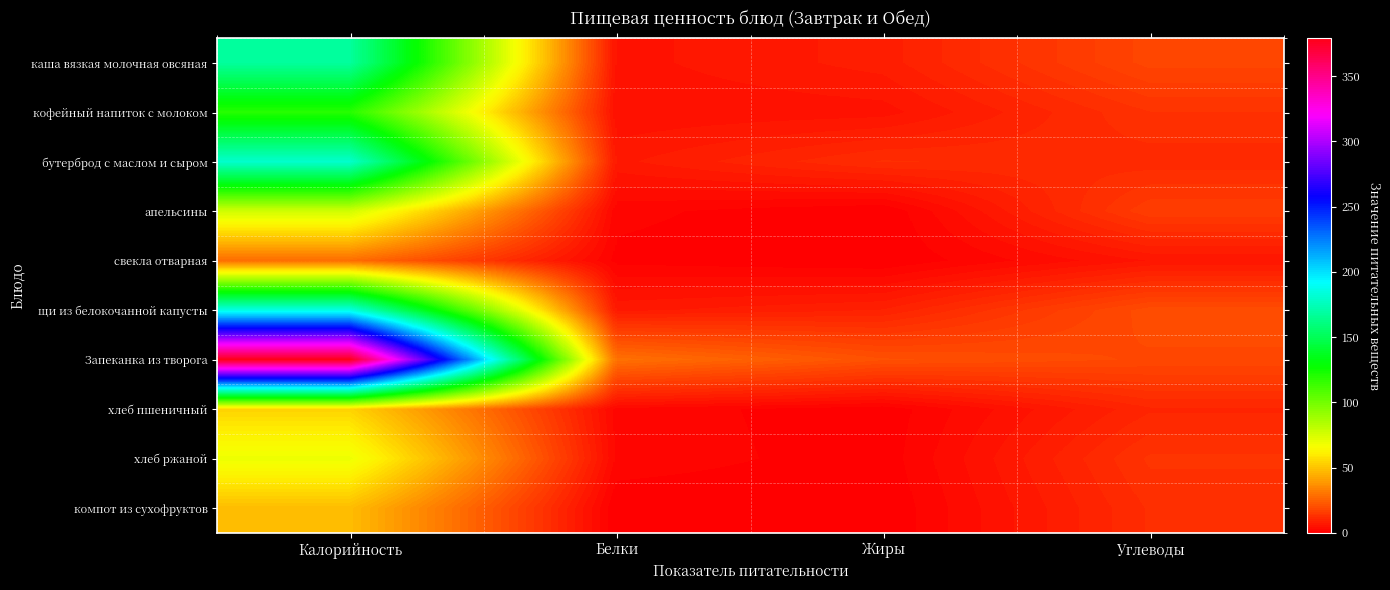

Between Белки and Калорийность, which is larger?

Калорийность